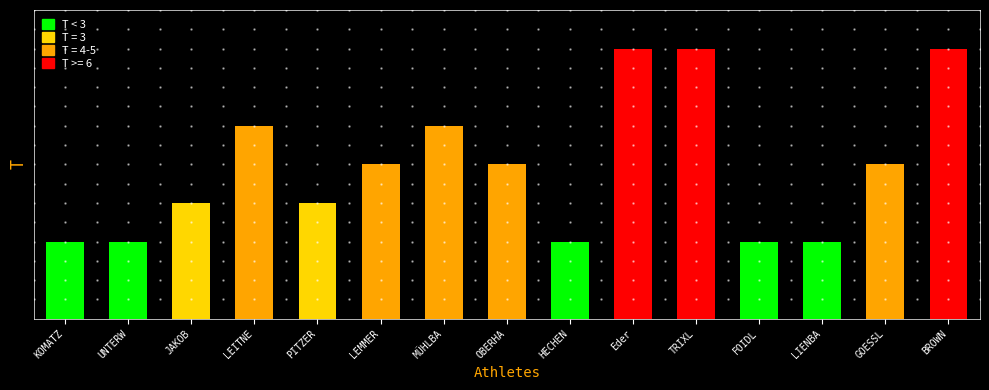

What is the change in value from TRIXL to FOIDL?

-5